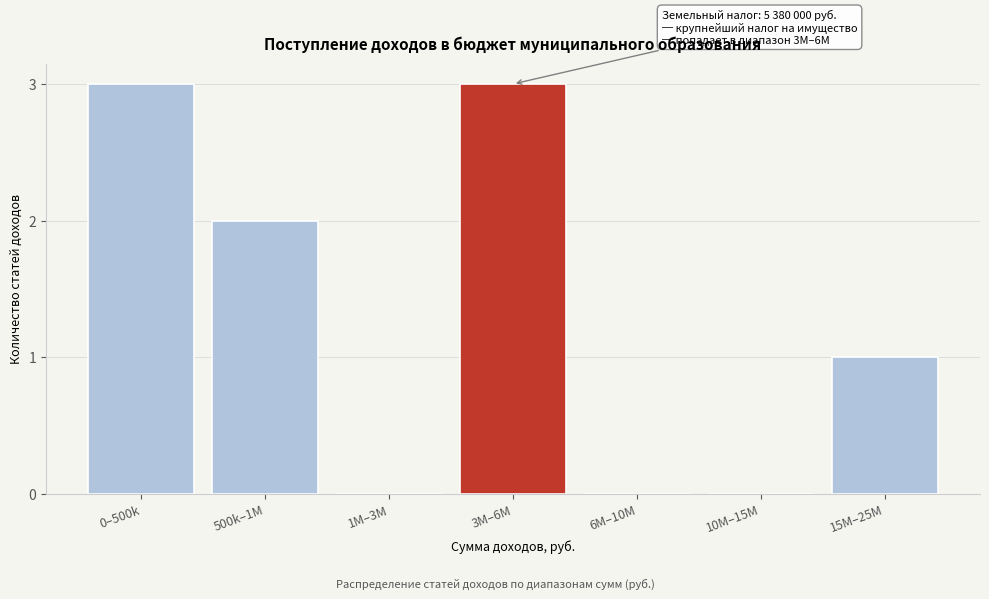

Reading left to right, list all the values displayed in this chart.

0–500k=3	500k–1M=2	1M–3M=0	3M–6M=3	6M–10M=0	10M–15M=0	15M–25M=1